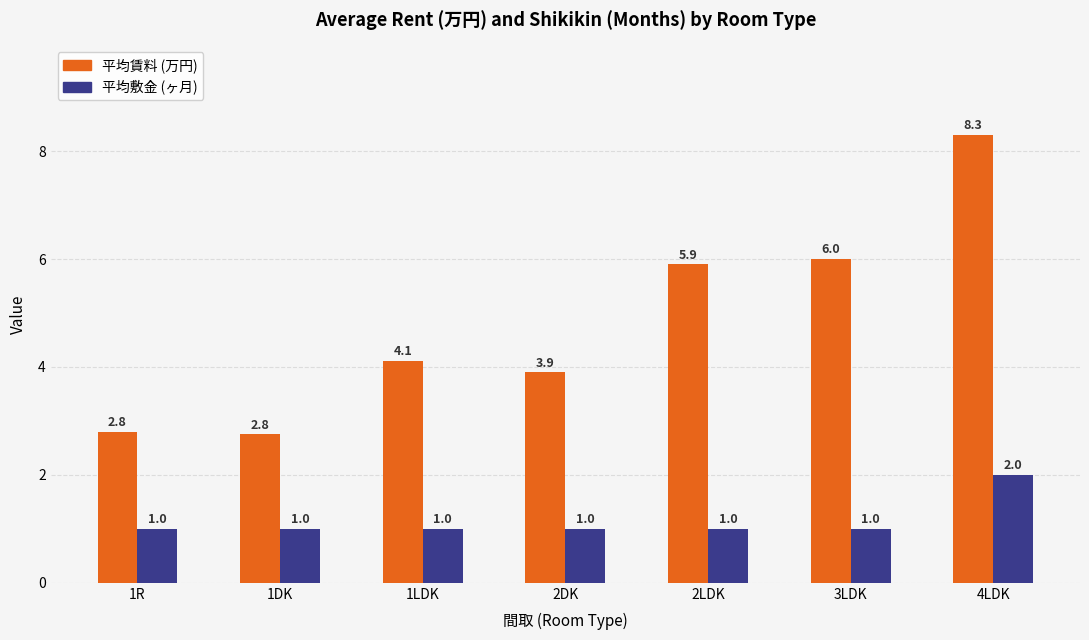

Which series changed the most between 1R and 2LDK?

平均賃料 (万円)